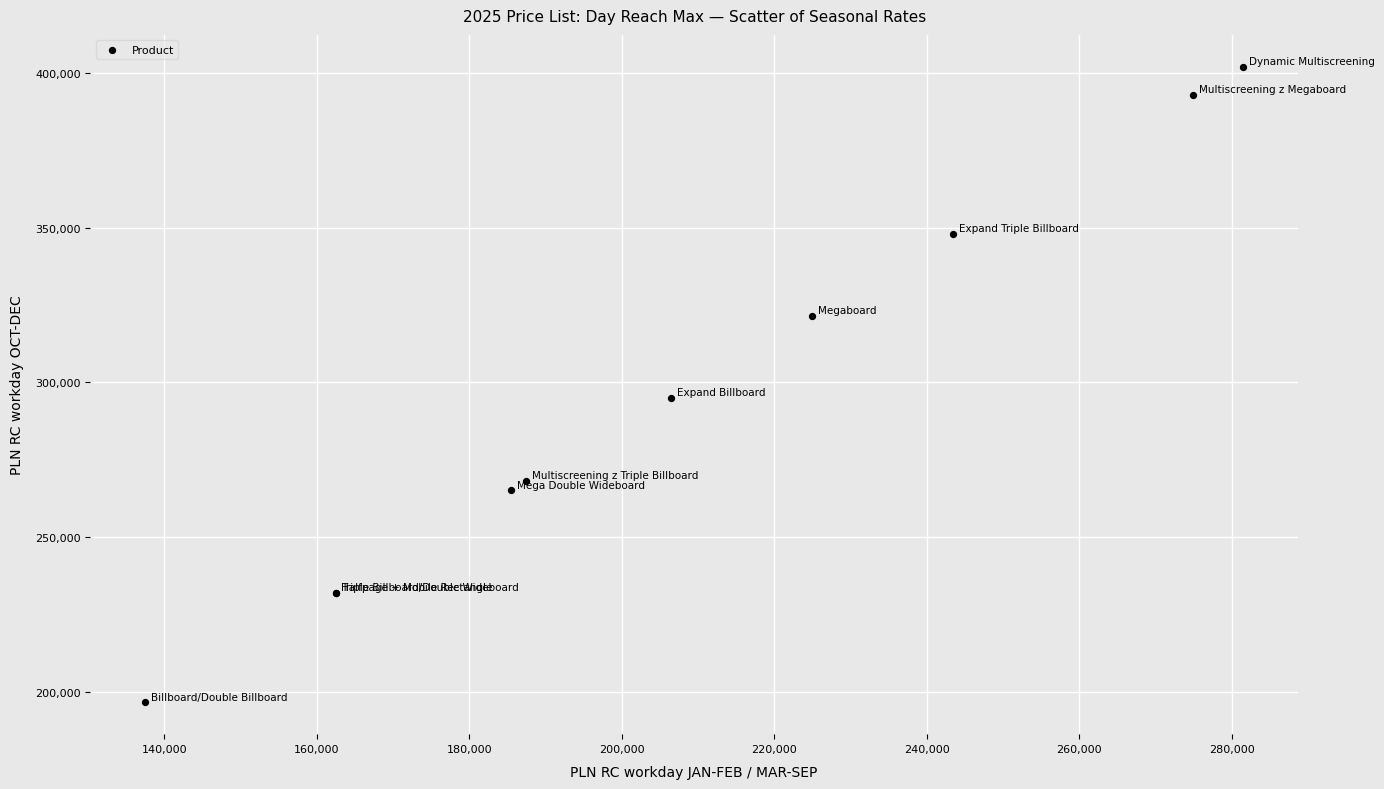

What Y value in the scatter plot is closest to 299250?

295000